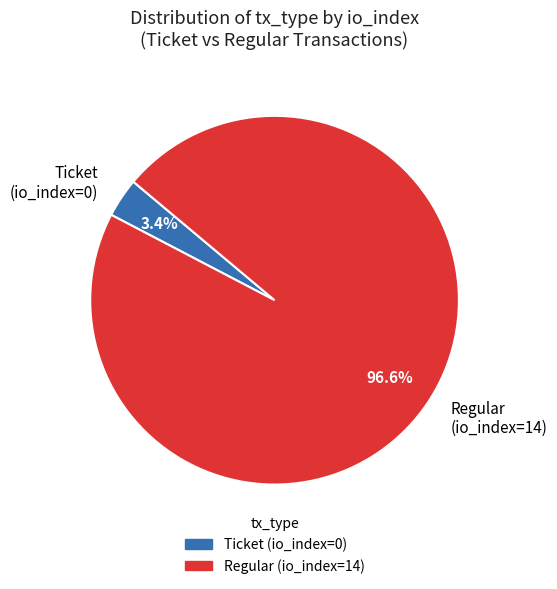

Rank the categories by value from highest to lowest.

Regular (io_index=14), Ticket (io_index=0)